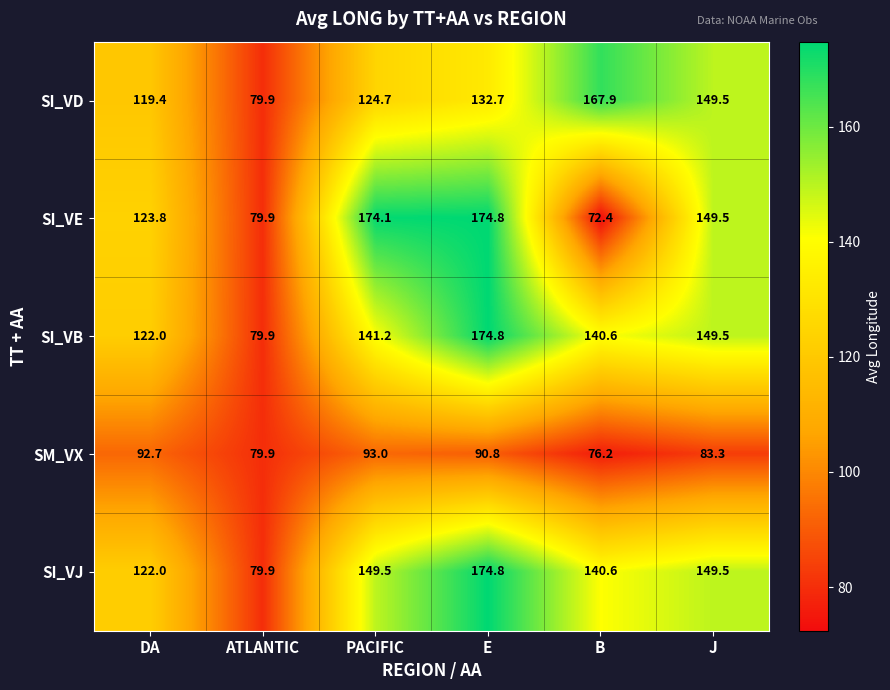

Reading left to right, what are all the values shown in this chart?

SI_VD: DA=119.4	ATLANTIC=79.9	PACIFIC=124.7	E=132.7	B=167.9	J=149.5
SI_VE: DA=123.8	ATLANTIC=79.9	PACIFIC=174.1	E=174.8	B=72.4	J=149.5
SI_VB: DA=122.0	ATLANTIC=79.9	PACIFIC=141.2	E=174.8	B=140.6	J=149.5
SM_VX: DA=92.7	ATLANTIC=79.9	PACIFIC=93.0	E=90.8	B=76.2	J=83.3
SI_VJ: DA=122.0	ATLANTIC=79.9	PACIFIC=149.5	E=174.8	B=140.6	J=149.5